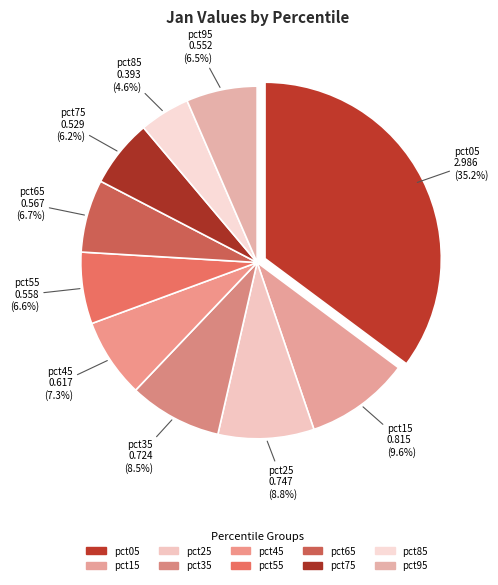

To the nearest percent, what percentage of the pie is pct65?

7%